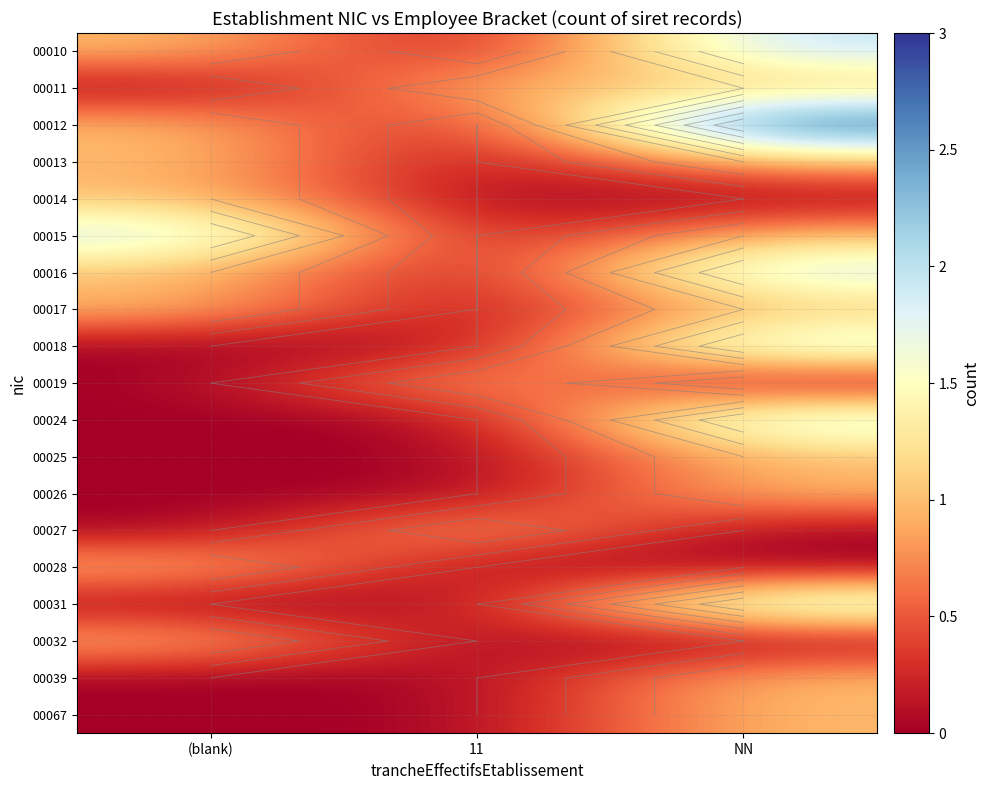

At how many categories does at least one series exceed 1?

2